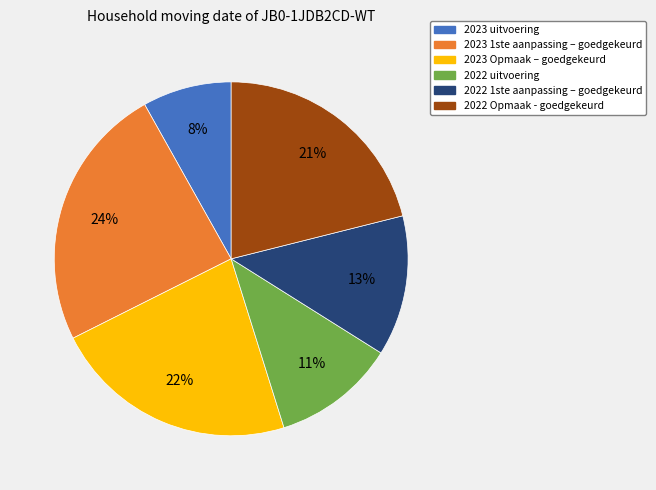

Which category has the biggest portion of the pie?

2023 1ste aanpassing – goedgekeurd